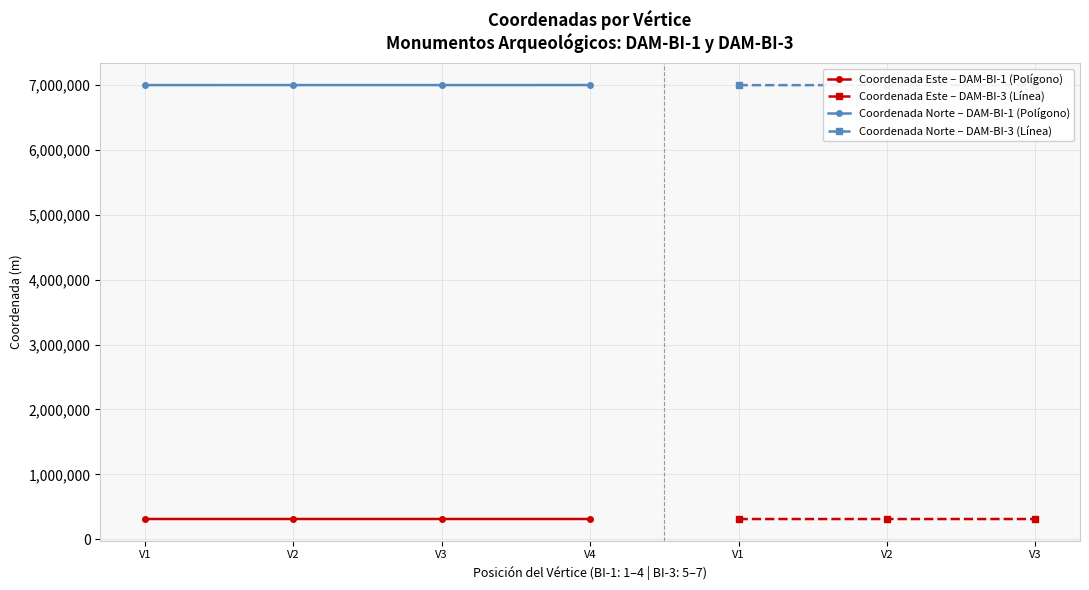

Rank the series at 4 from lowest to highest value.

Coordenada Este, Coordenada Norte